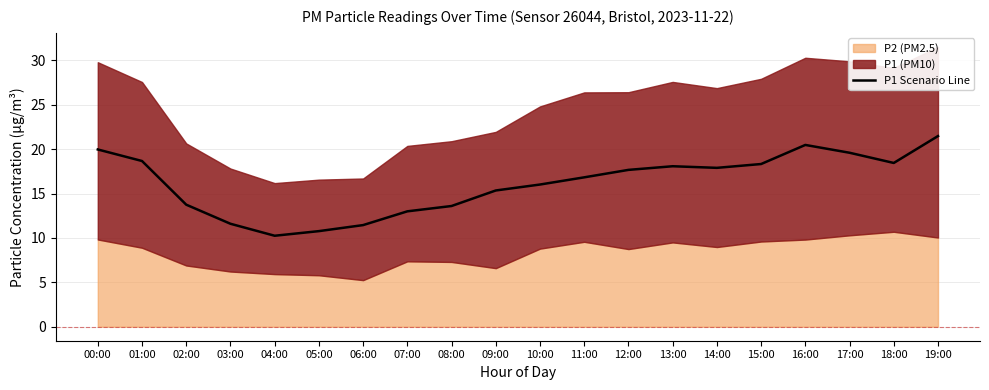

Count the number of values greater than 17.

10